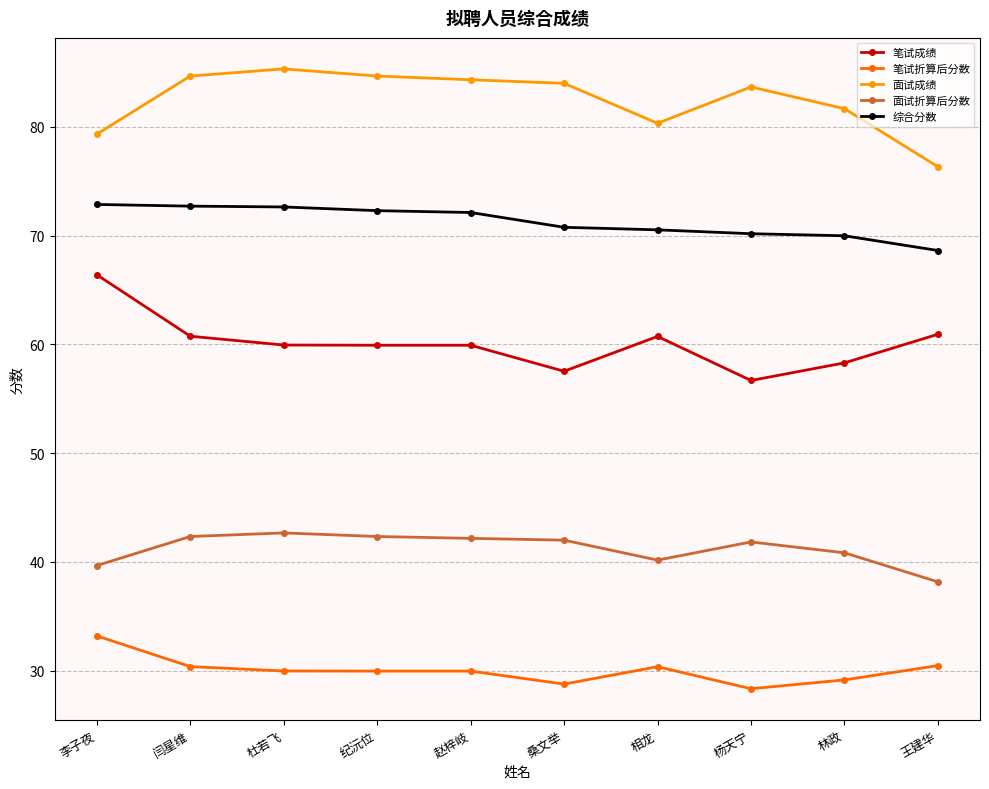

At which label does 面试成绩 reach its minimum?

王建华